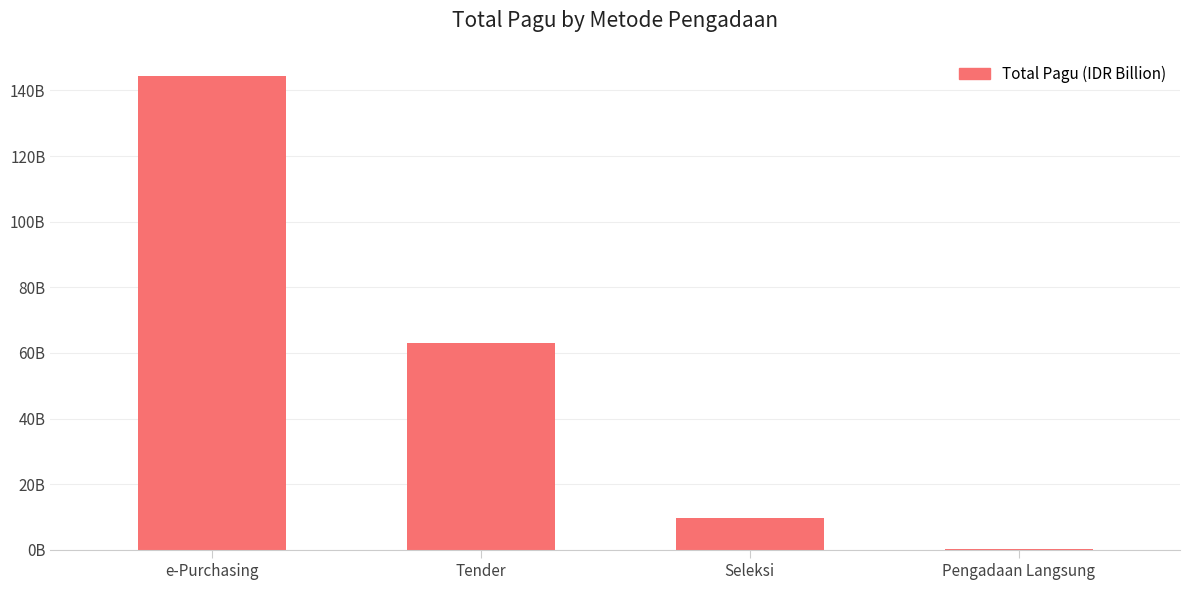

Which has a higher value, Pengadaan Langsung or Seleksi?

Seleksi